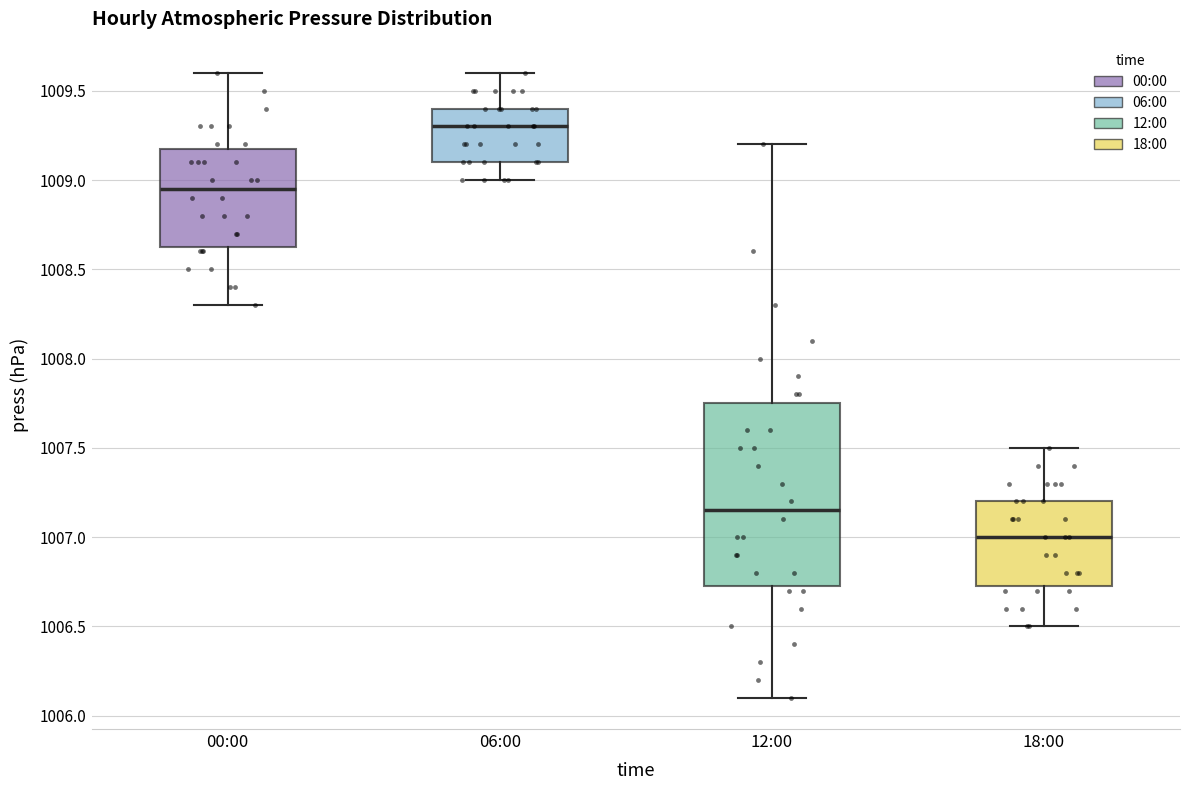

Which box is the tallest, from its lower edge to its upper edge?

12:00